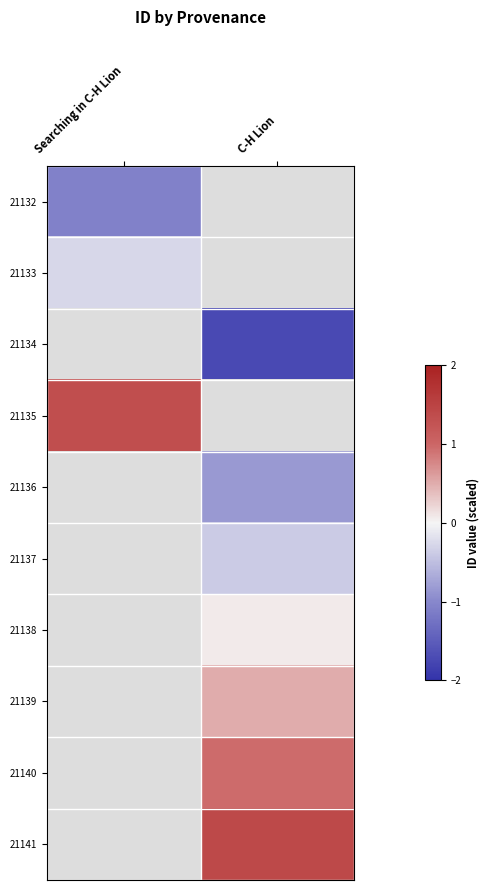

How many categories are shown in the chart?

2